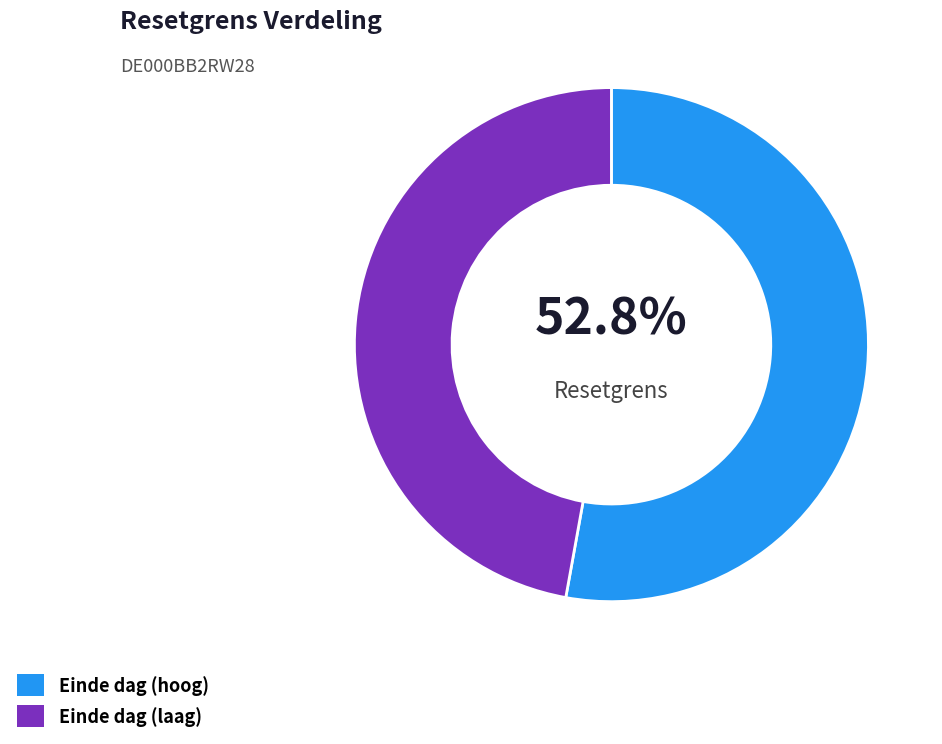

Is Einde dag (laag) the majority of the pie?

No